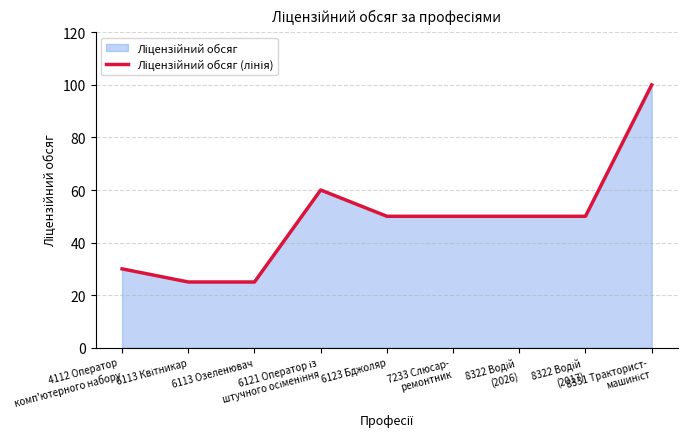

True or false: the data shows 50 at 7233 Слюсар-
ремонтник.

True